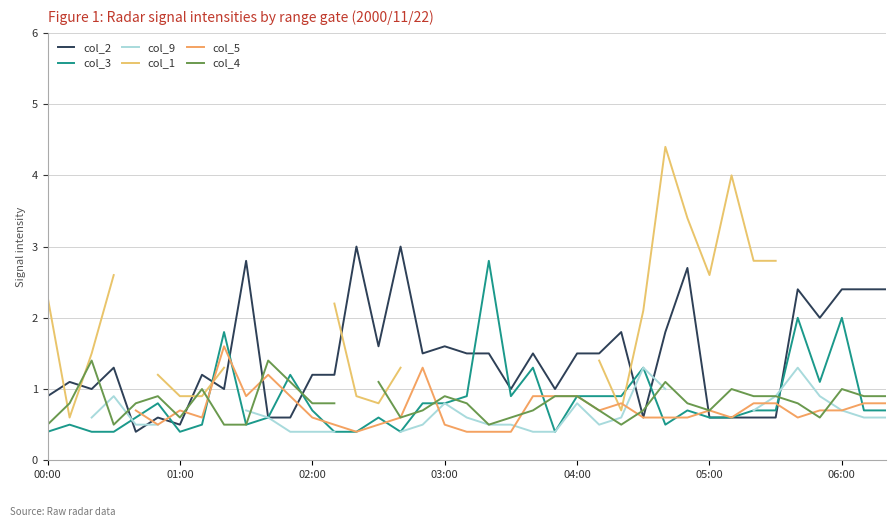

What is the highest value of the col_3 series?

2.8